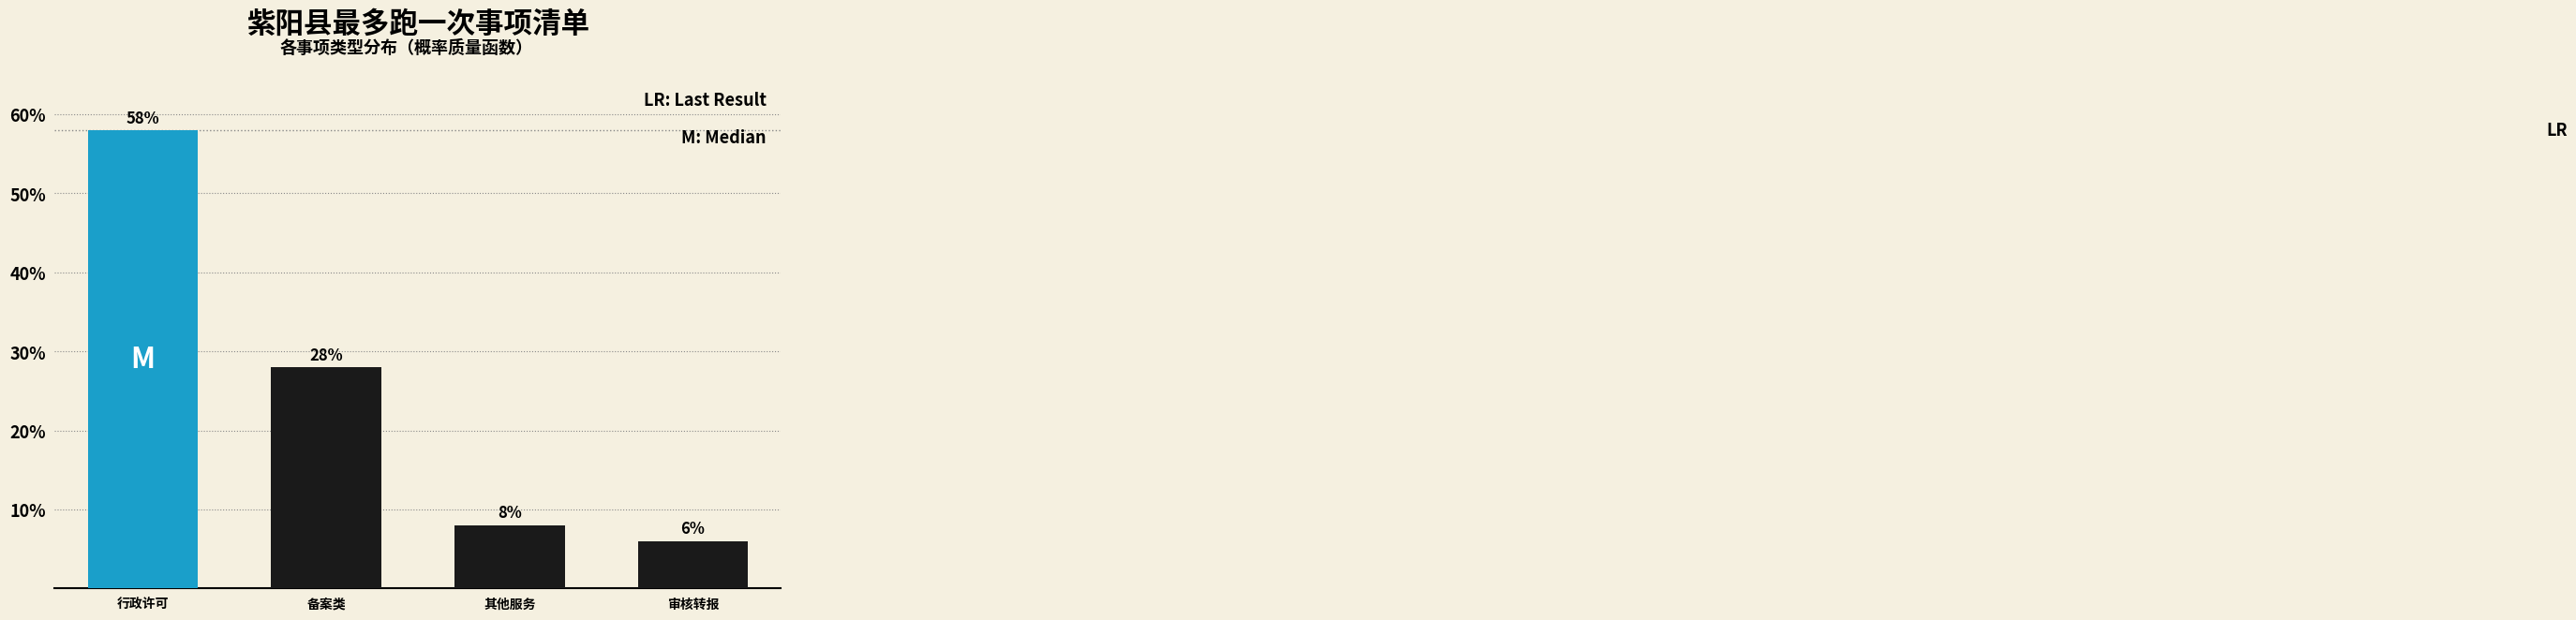

Reading left to right, list all the values displayed in this chart.

行政许可=58.0	备案类=28.0	其他服务=8.0	审核转报=6.0